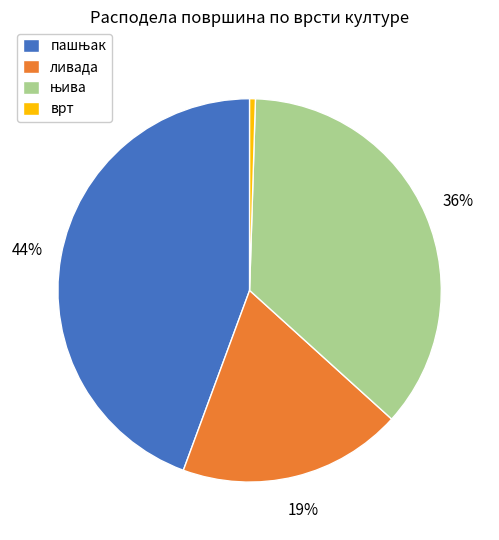

To the nearest percent, what is the difference between the largest and smallest slice percentages?

44%